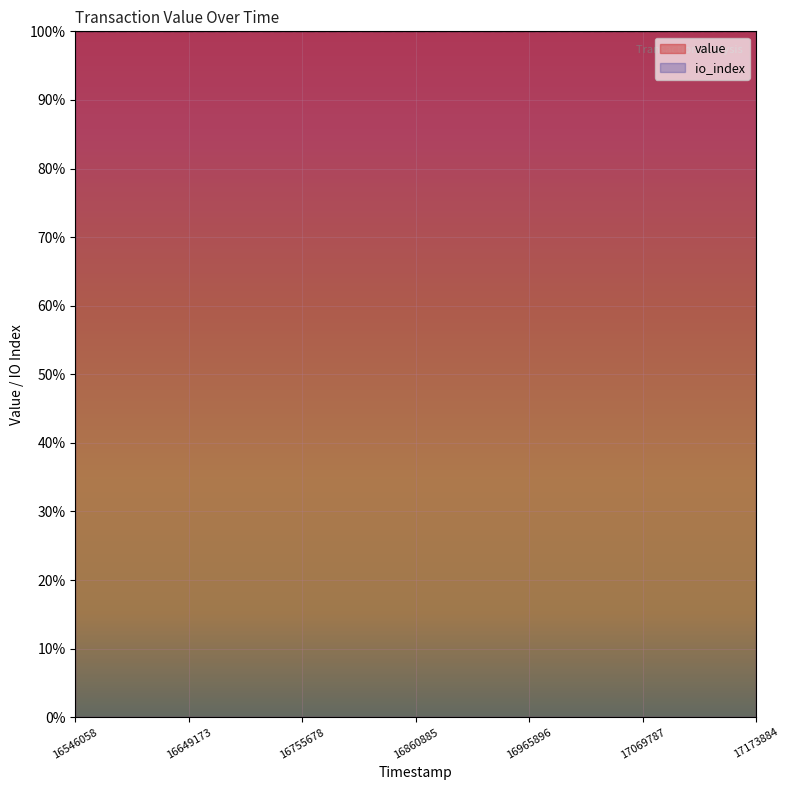

True or false: io_index and value intersect in this chart.

False